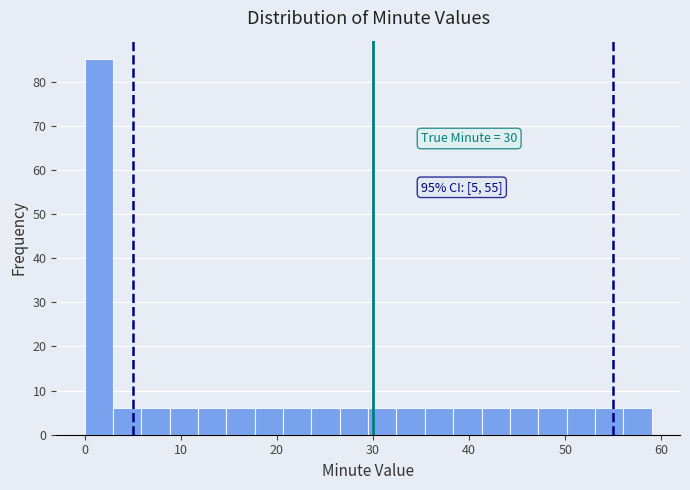

Around what value on the x-axis is the tallest bar? Give the approximate position of its centre, as read against the axis.

1